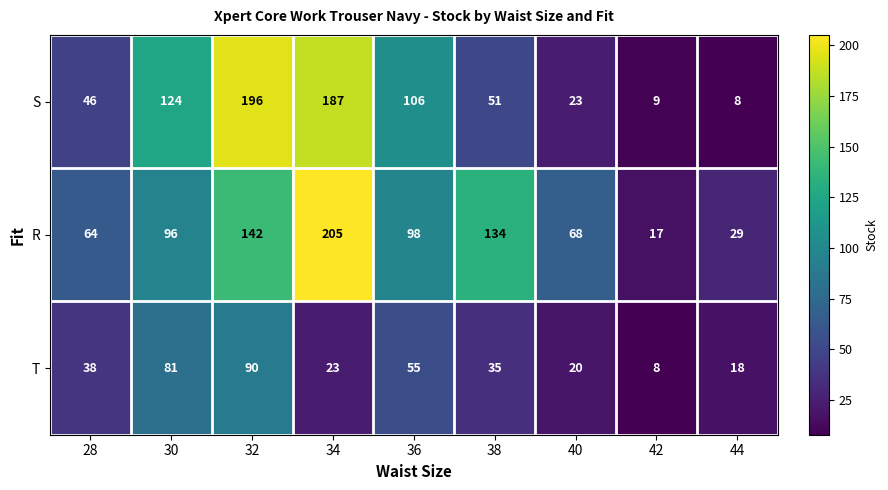

What is the greatest value displayed?

205